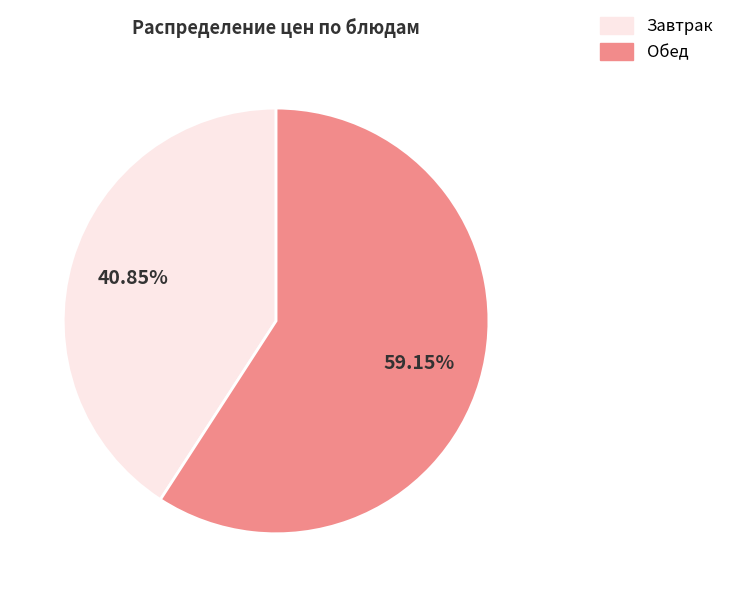

Is there a majority slice in this chart?

Yes